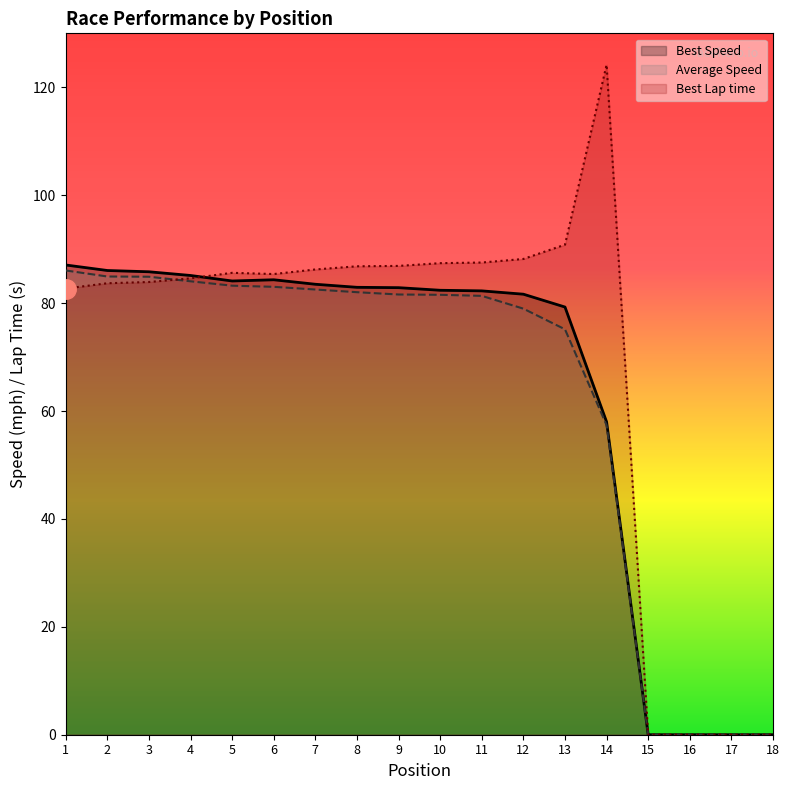

Reading left to right, what are all the values shown in this chart?

Best Lap time: 1=82.7	2=83.7	3=83.9	4=84.6	5=85.6	6=85.4	7=86.2	8=86.8	9=86.9	10=87.4	11=87.5	12=88.2	13=90.8	14=124.2	15=0.0	16=0.0	17=0.0	18=0.0
Best Speed: 1=87.1	2=86.0	3=85.8	4=85.1	5=84.1	6=84.3	7=83.5	8=82.9	9=82.9	10=82.4	11=82.3	12=81.7	13=79.3	14=58.0	15=0.0	16=0.0	17=0.0	18=0.0
Average Speed: 1=86.0	2=84.9	3=84.9	4=84.0	5=83.2	6=83.0	7=82.5	8=82.0	9=81.6	10=81.5	11=81.3	12=79.0	13=75.1	14=57.4	15=0.0	16=0.0	17=0.0	18=0.0